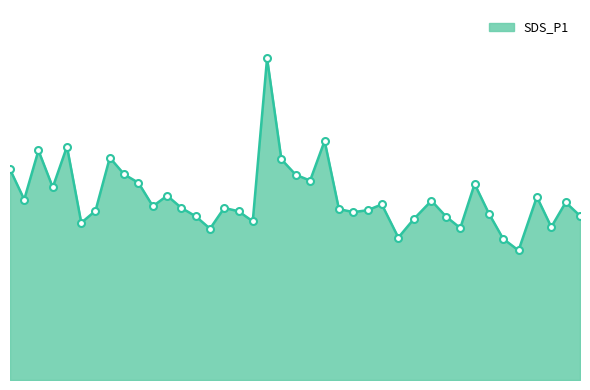

Does the chart have visible grid lines?

No